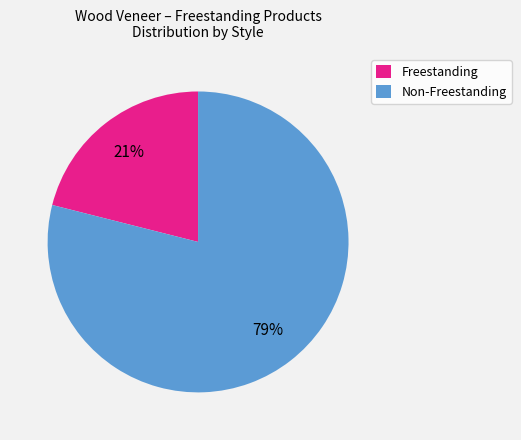

Which slice is the smallest?

Freestanding